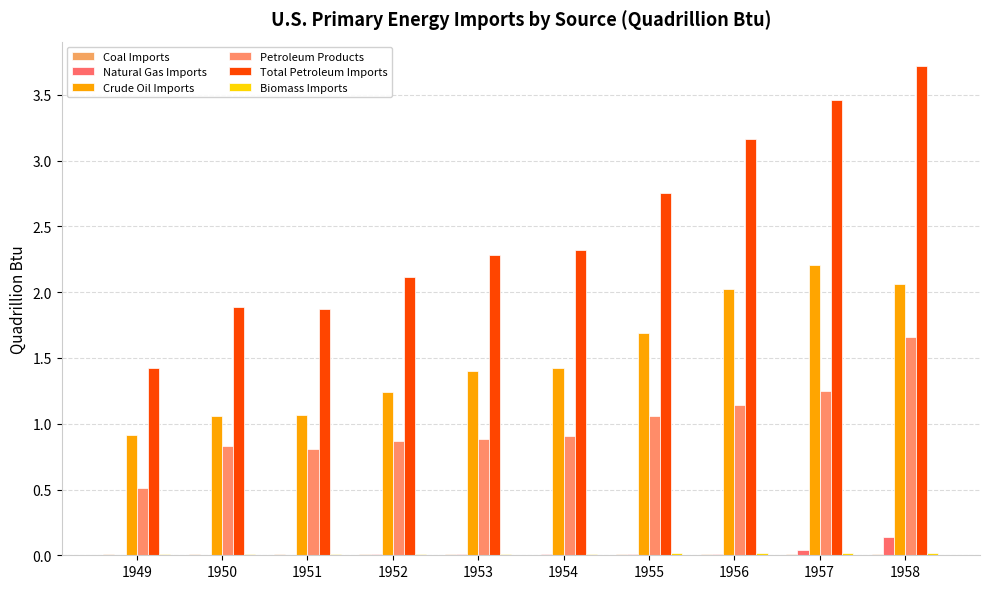

How many categories are shown in the chart?

10